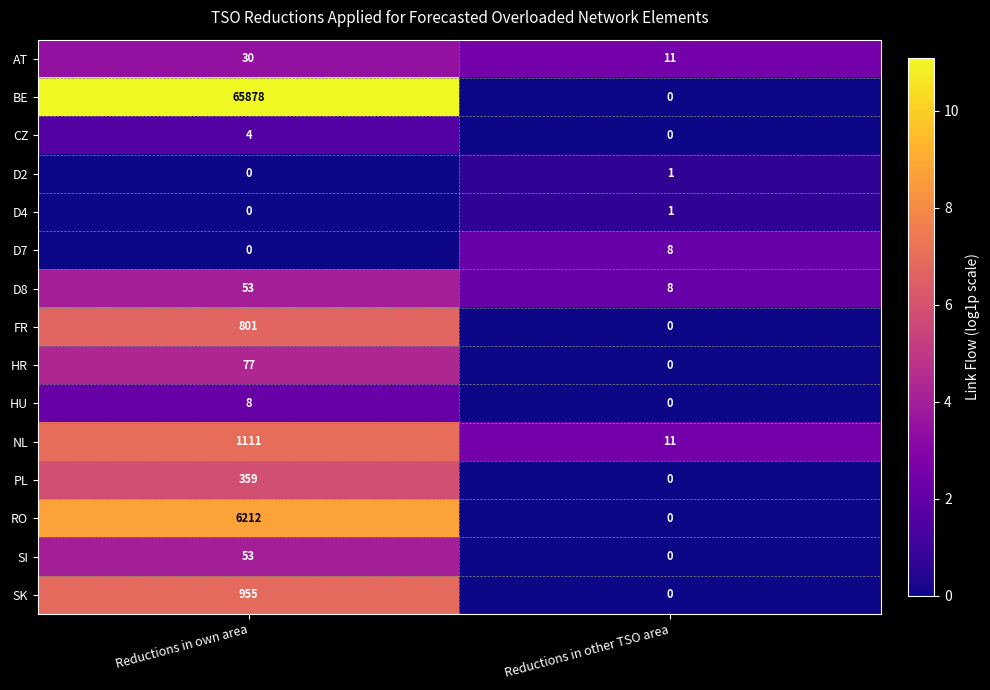

At which label is HR closest to 38?

Reductions in other TSO area